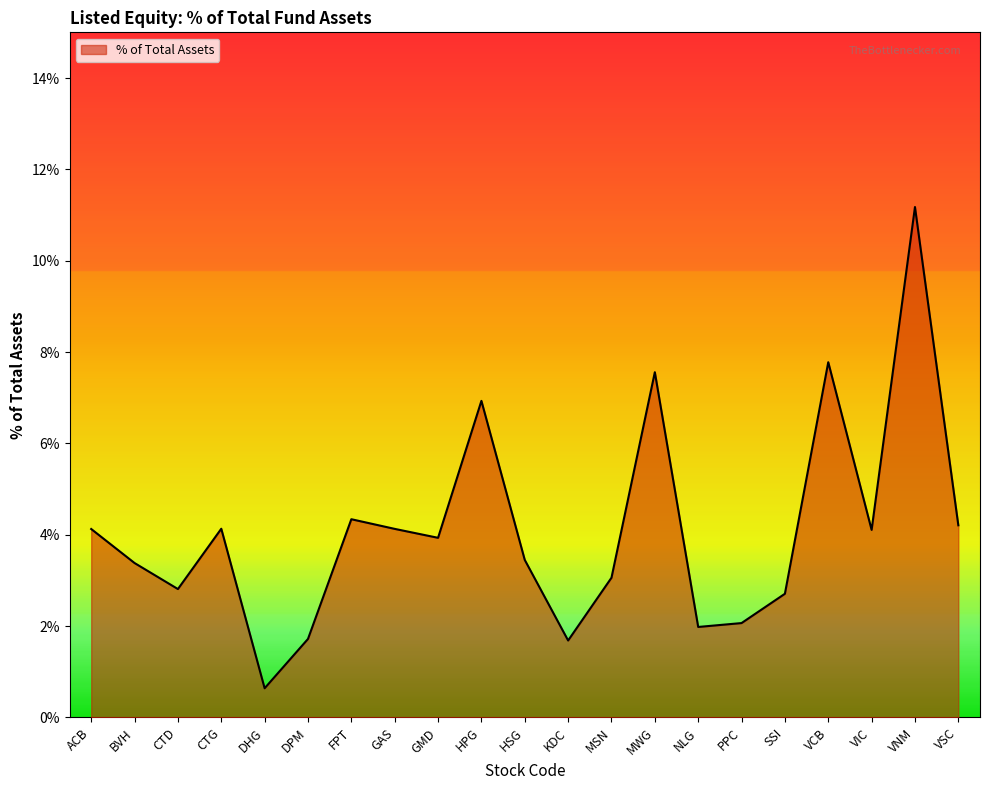

Reading left to right, list all the values displayed in this chart.

4.1	3.4	2.8	4.1	0.6	1.7	4.3	4.1	3.9	6.9	3.4	1.7	3.1	7.6	2.0	2.1	2.7	7.8	4.1	11.2	4.2